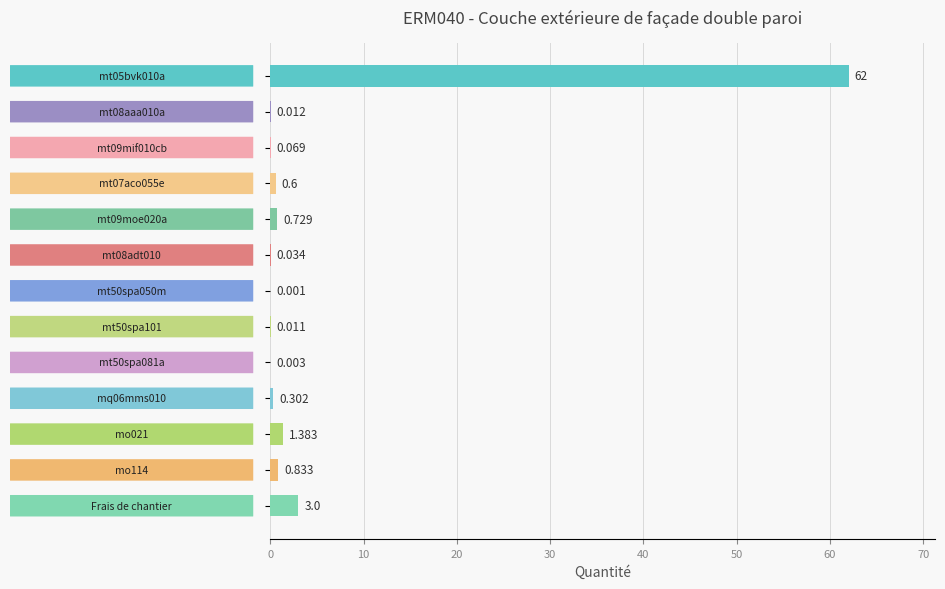

What is the difference between the second highest and minimum values?

3.0